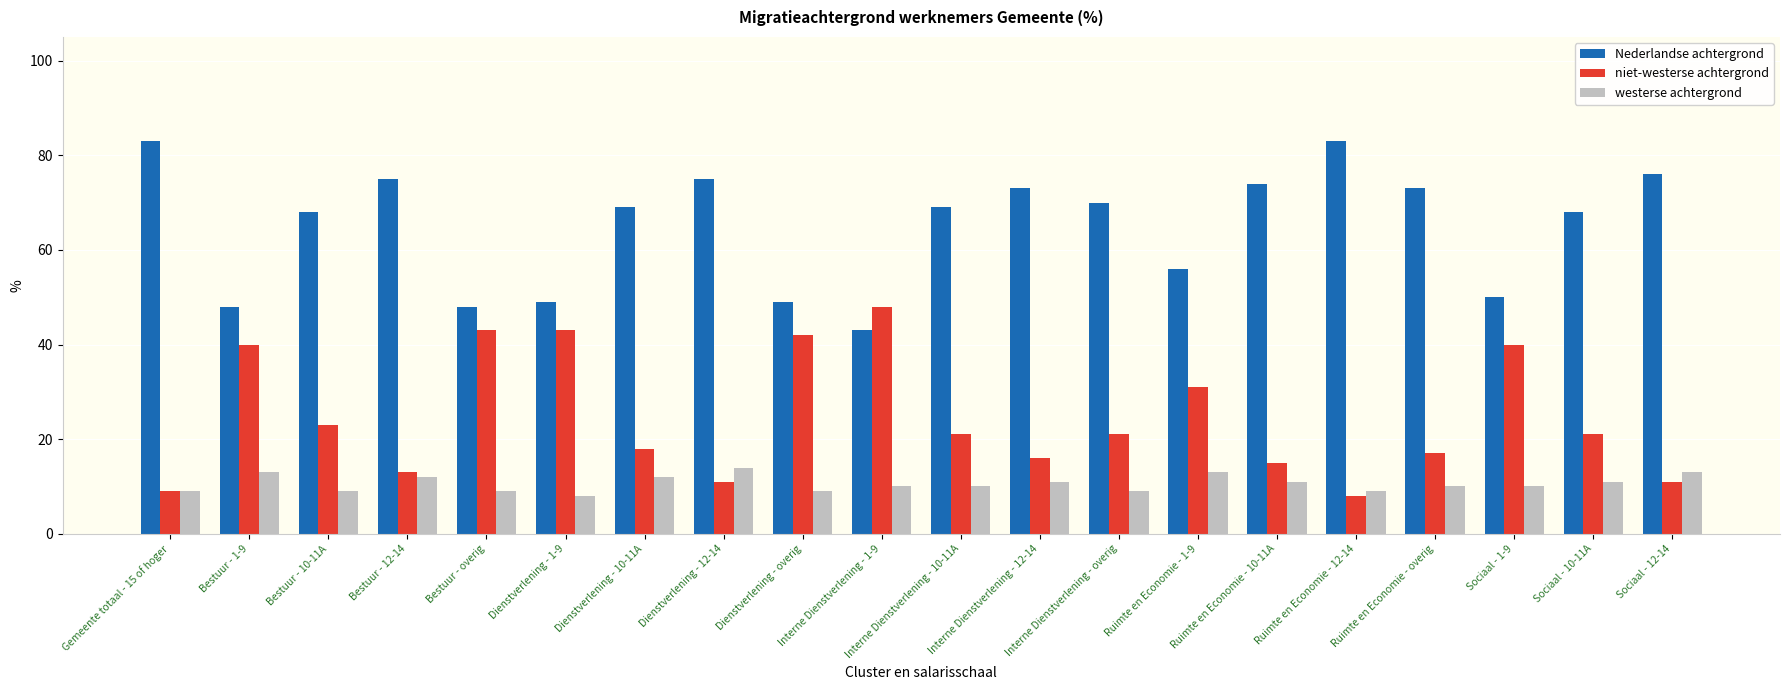

What is the label of the 3rd bar from the right?

Sociaal - 1-9